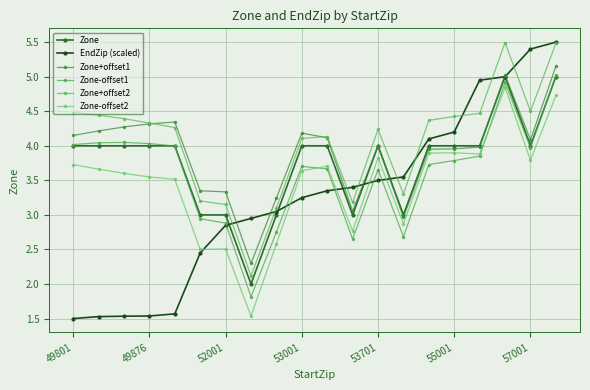

How many lines are shown in the chart?

6